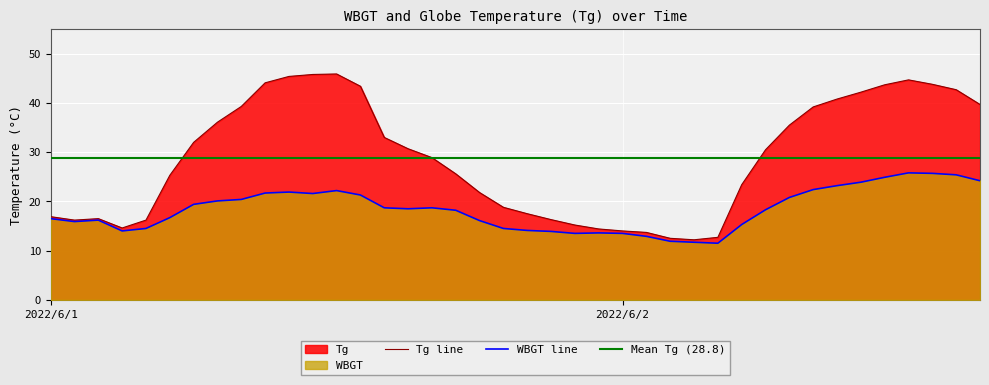

What is the value of the Tg point at the 3rd from the left?

16.5